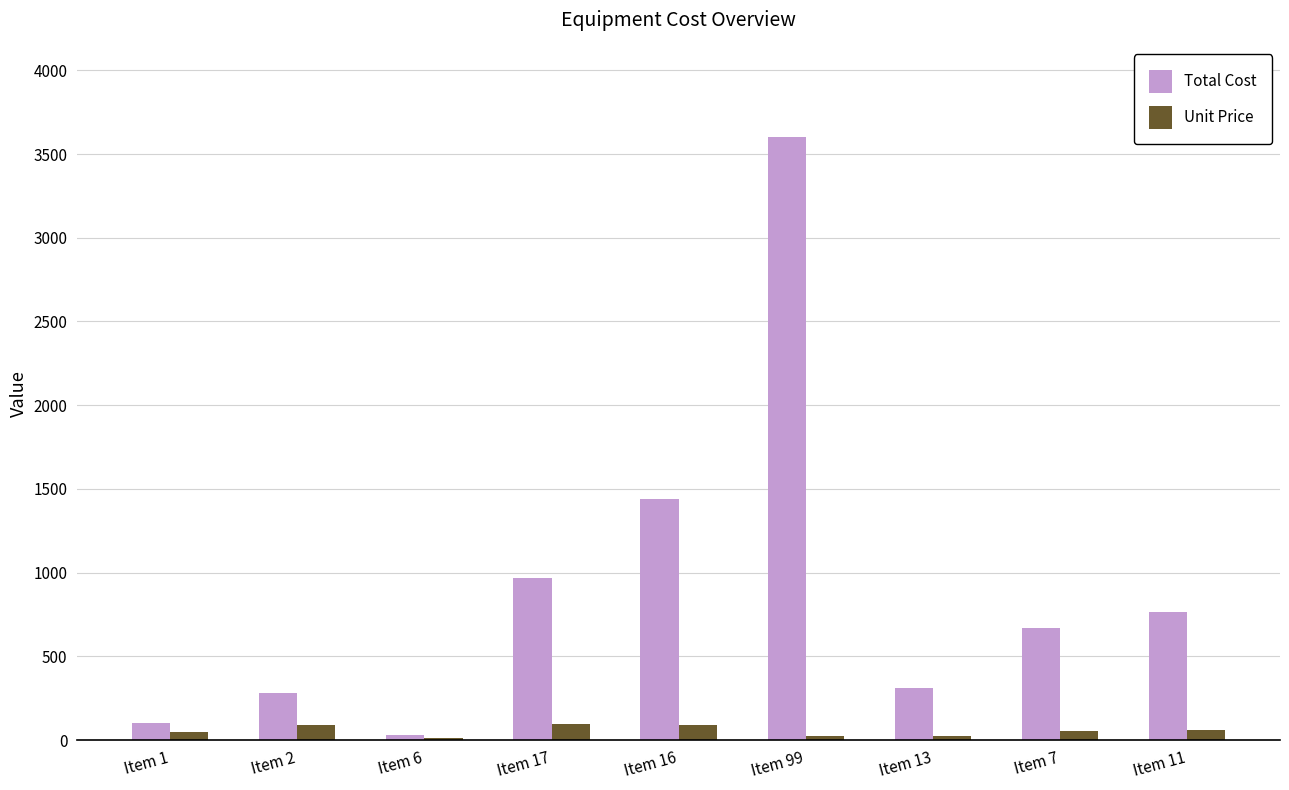

At which label does Unit Price first exceed 56?

Item 2